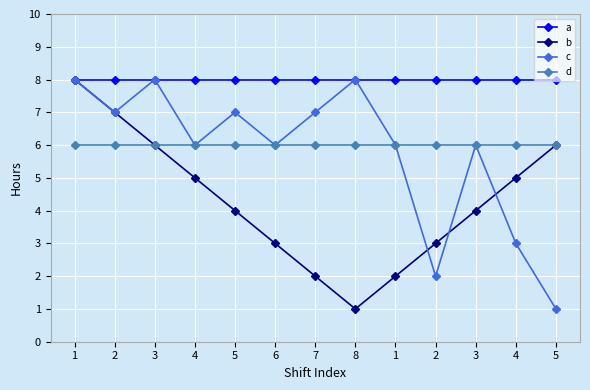

How many data points does each series have?

13